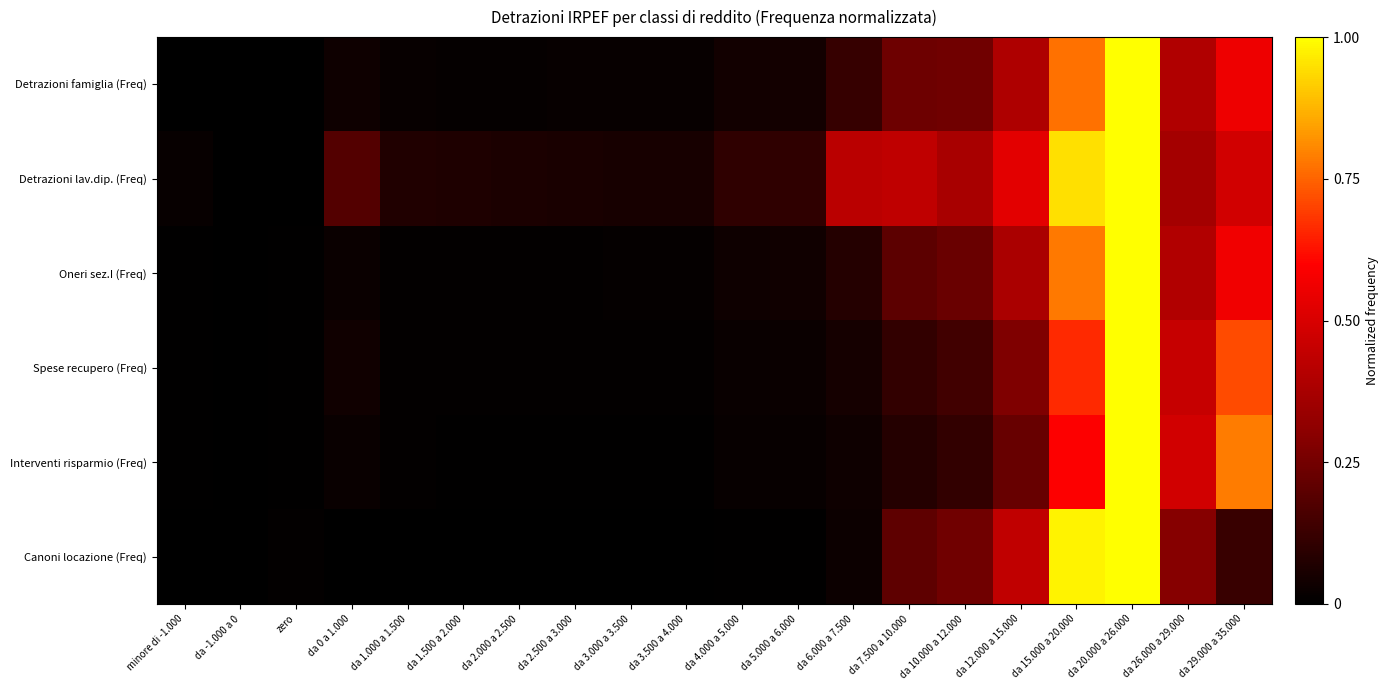

Which has a higher value, da 6.000 a 7.500 or da -1.000 a 0?

da 6.000 a 7.500